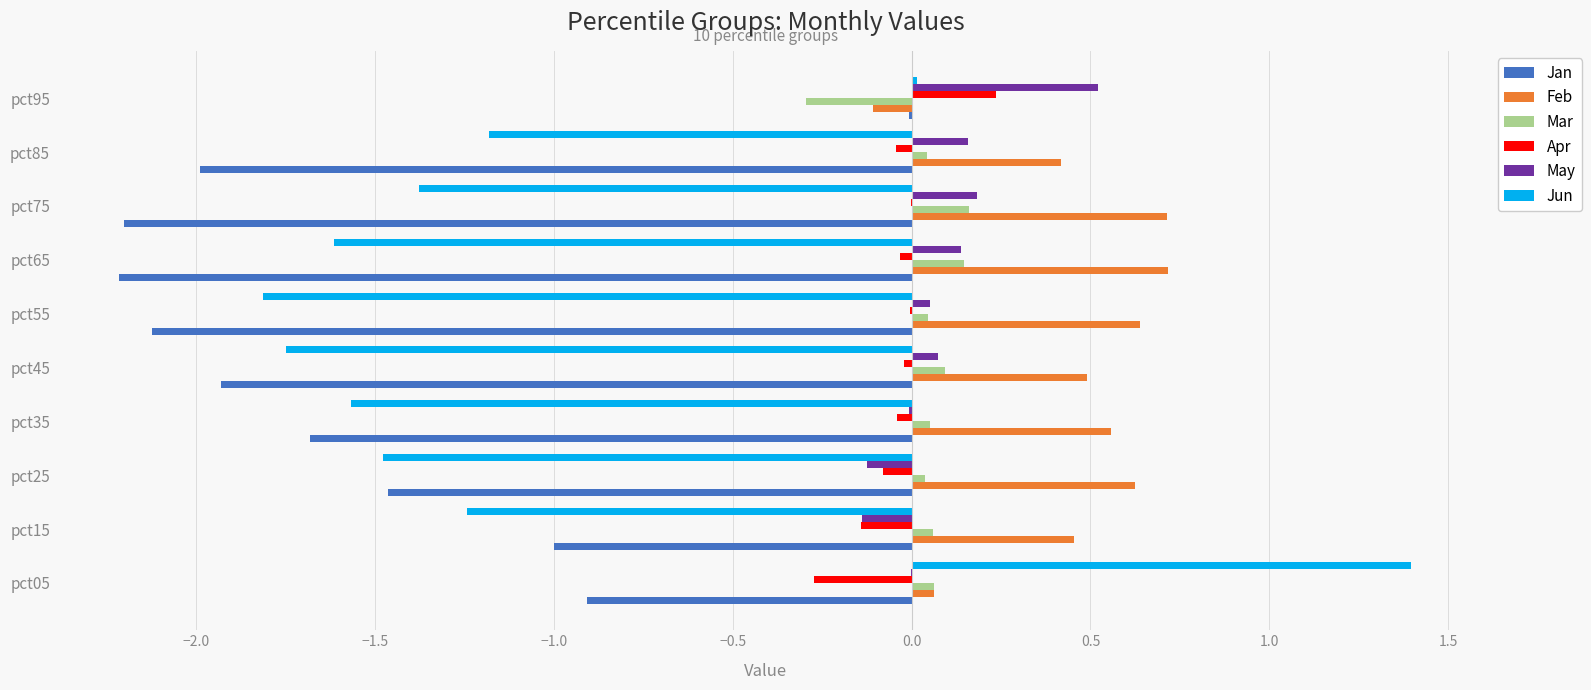

The value of Jan at pct15 is -0.5. True or false?

False